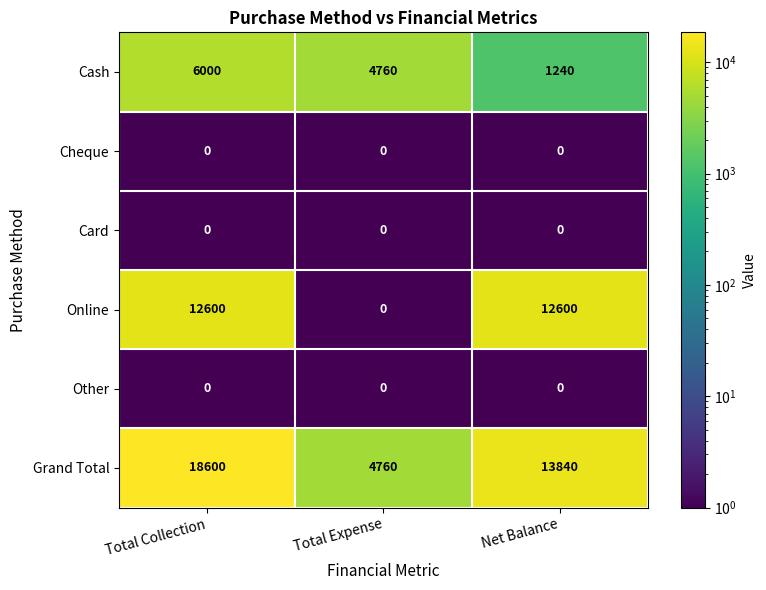

Which series has the largest range (max minus min)?

Grand Total